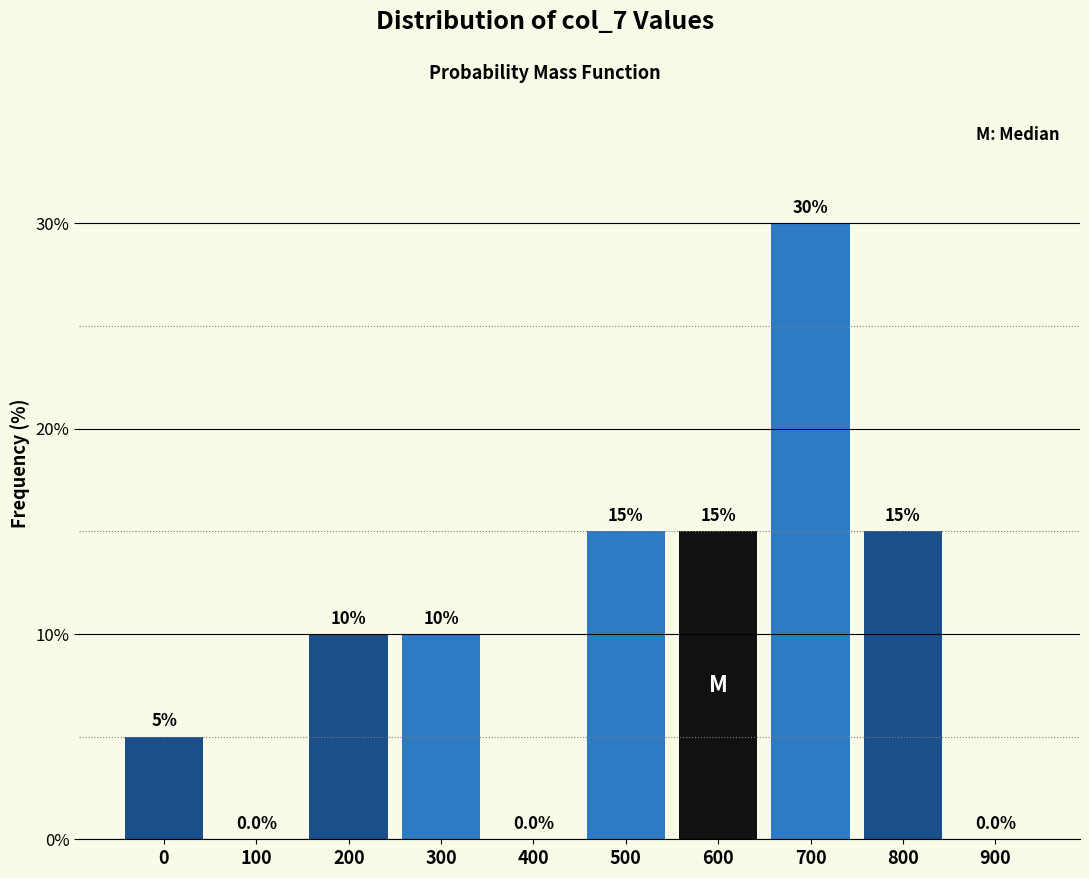

Reading left to right, extract all data points from this chart.

0=5	100=0	200=10	300=10	400=0	500=15	600=15	700=30	800=15	900=0